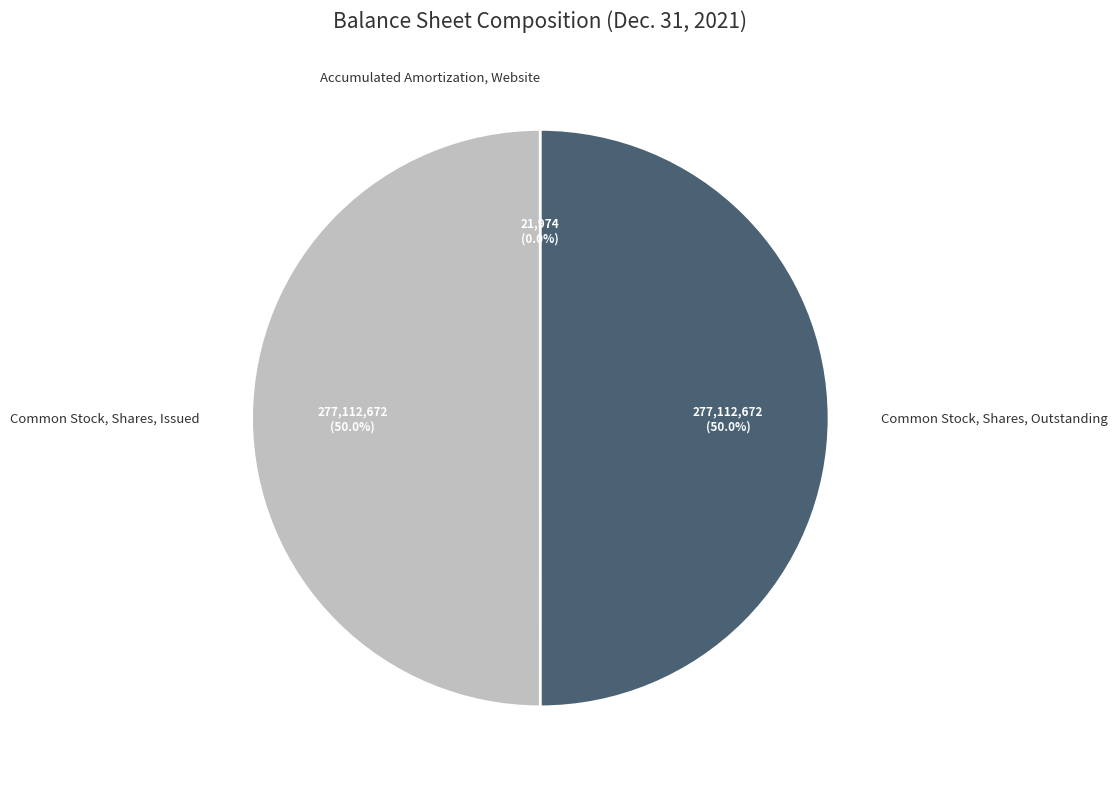

Approximately how many times larger is the value at Common Stock, Shares, Outstanding compared to Common Stock, Shares, Issued?

1.0